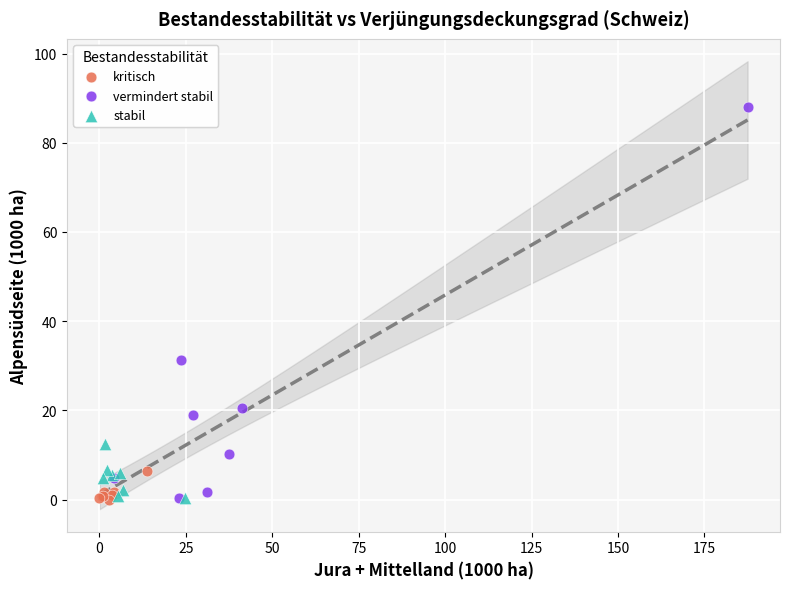

Which series has the widest spread of Y values?

vermindert stabil